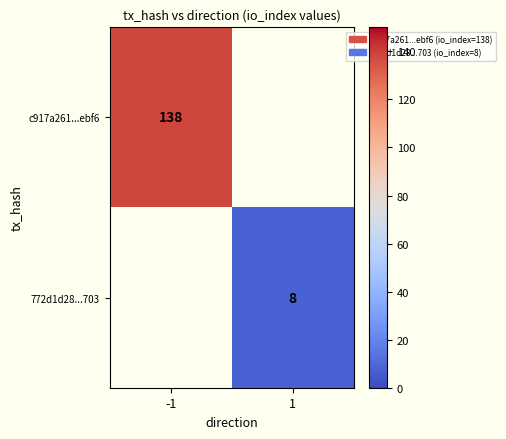

The 772d1d28...703 series shows 13 at 1. True or false?

False